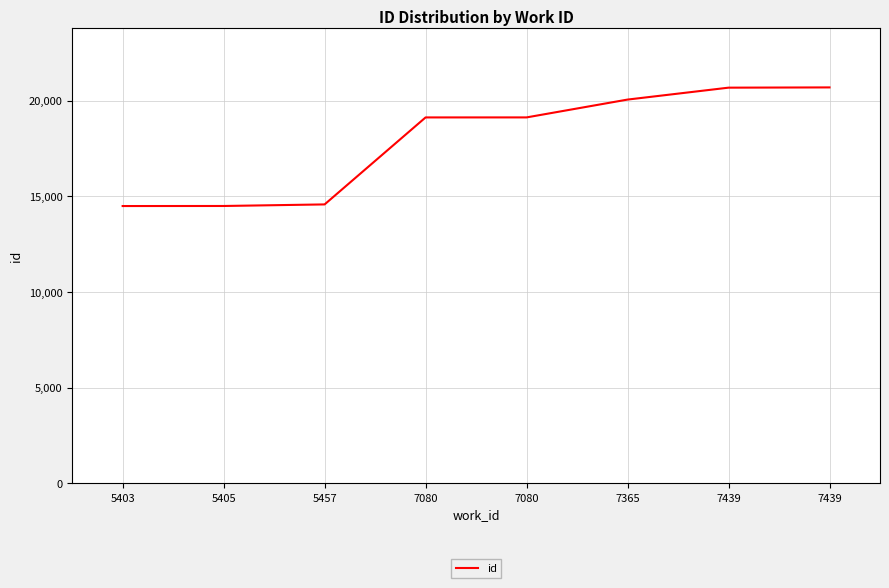

How many values are below 19130?

4